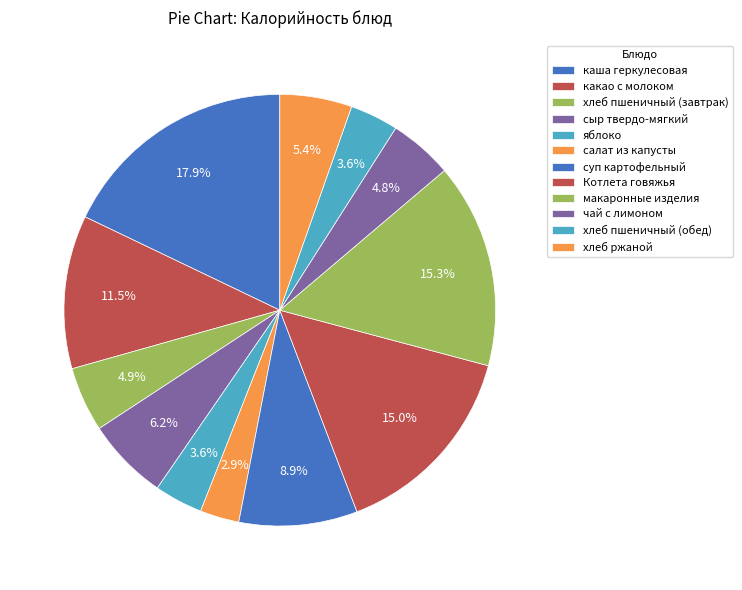

Count the number of slices in the pie.

12